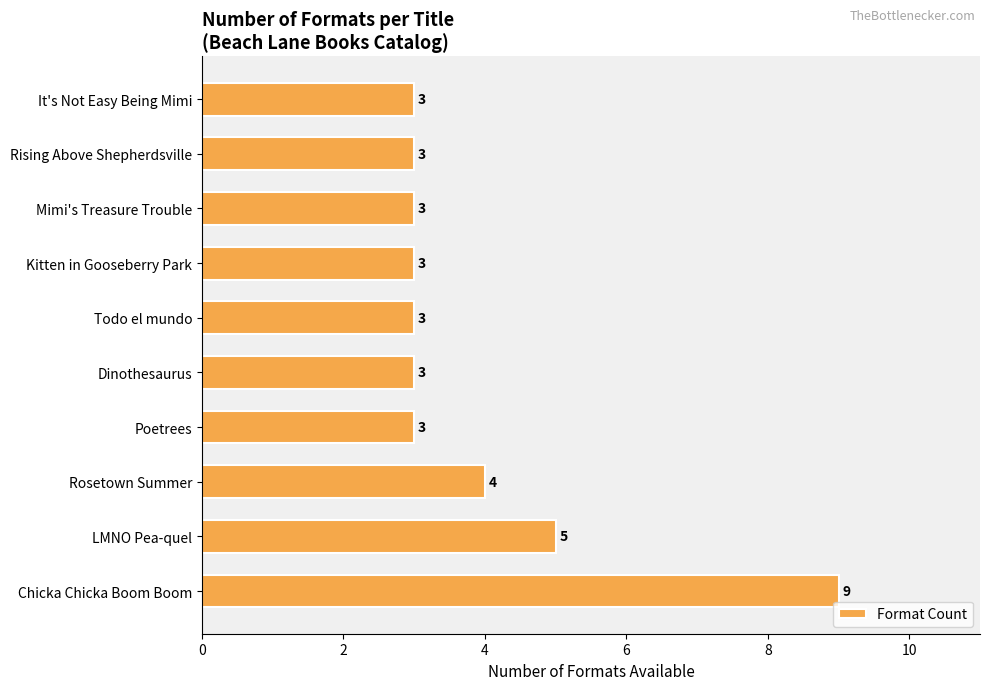

What is the greatest value displayed?

9